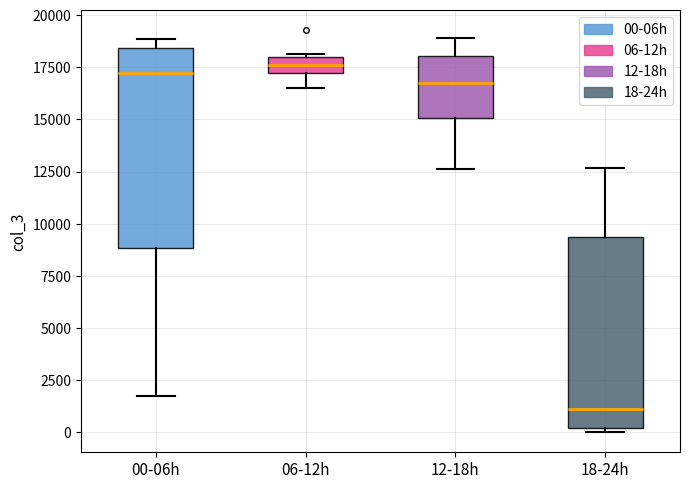

Reading left to right, read every box against the y-axis: the position of its median line, the range the box covers, and the ends of its whiskers. The values are not printed on the chart, so give them approximately, as read against the axis.

00-06h: median 17000, box 9000 to 18500, whiskers 1500 to 19000
06-12h: median 17500, box 17000 to 18000, whiskers 16500 to 18000
12-18h: median 16500, box 15000 to 18000, whiskers 12500 to 19000
18-24h: median 1000, box 0 to 9500, whiskers 0 (just below the box's lower edge) to 12500